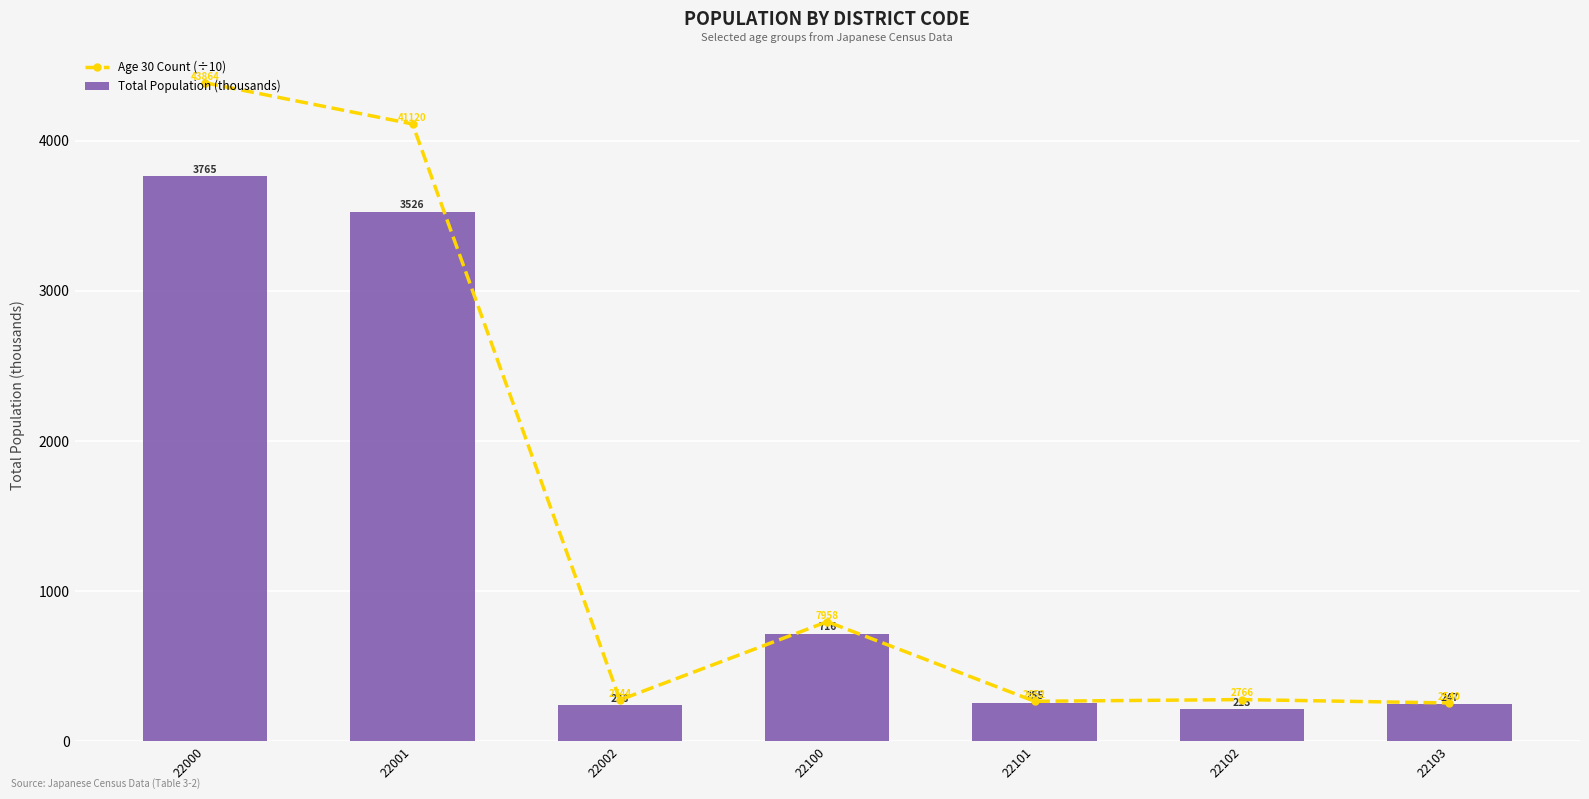

How many values in the Total Population (thousands) series exceed 255?

4